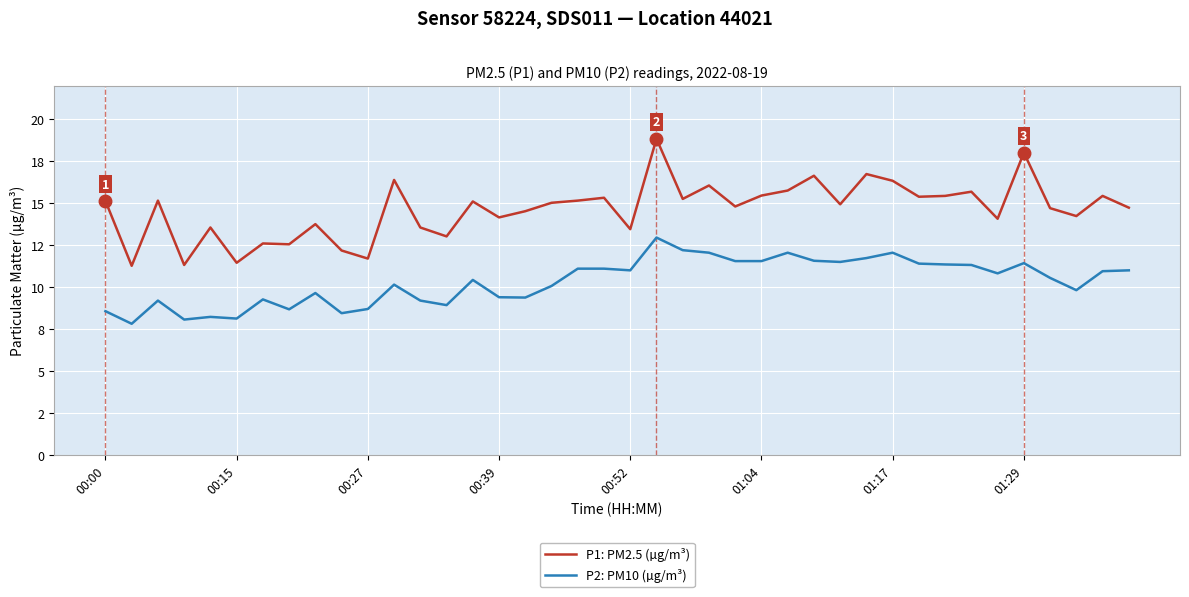

Rank the series by their maximum value, from highest to lowest.

P1: PM2.5 (µg/m³), P2: PM10 (µg/m³)